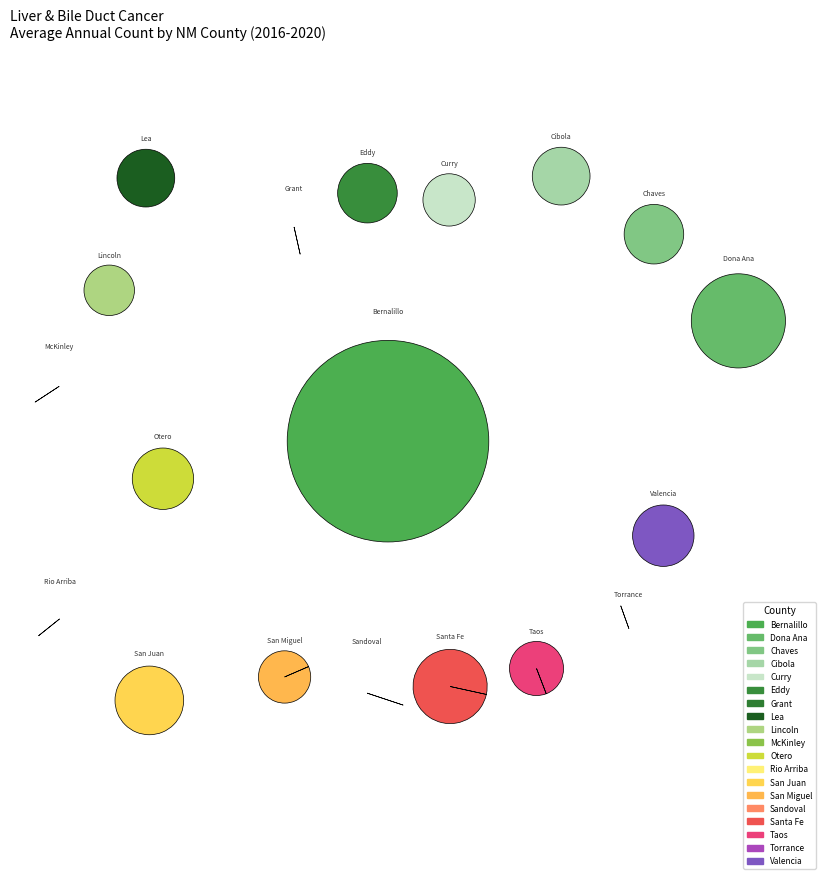

How many segments does this pie chart have?

19